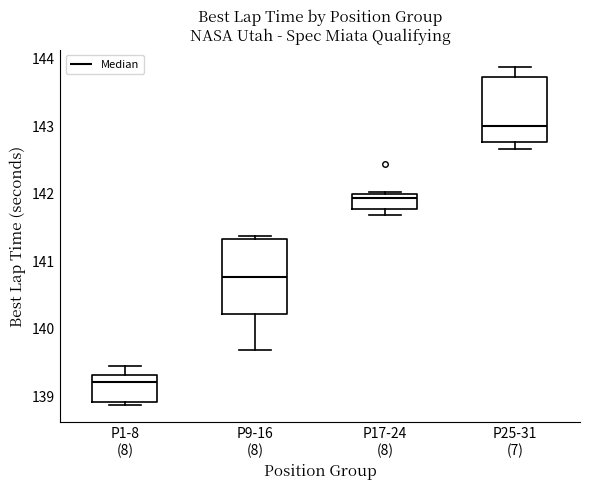

Which box has the highest median line?

P25-31 (7)